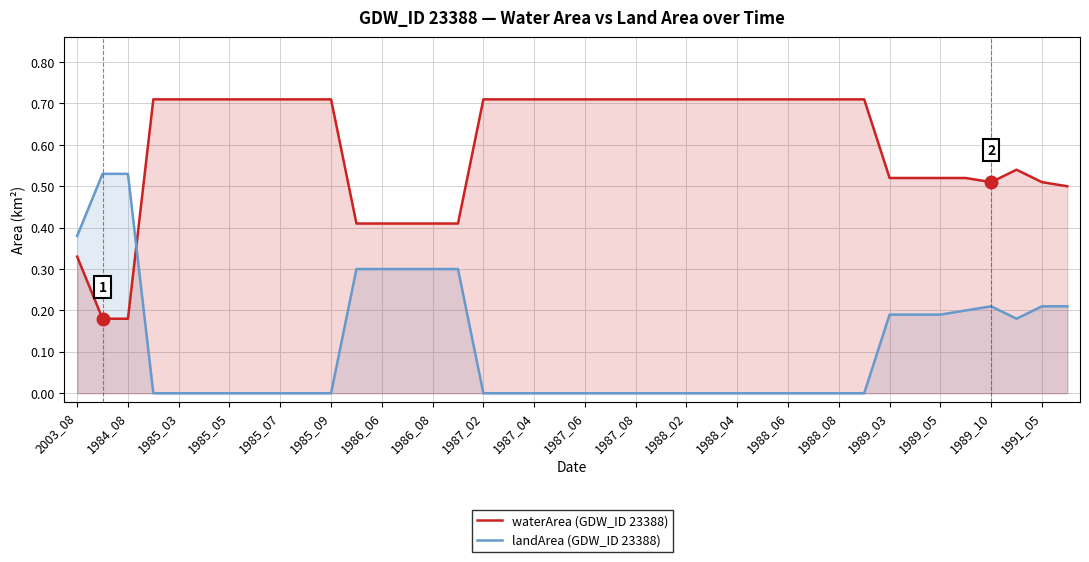

True or false: landArea (GDW_ID 23388) has a value of 0.3 at 1989_05.

False